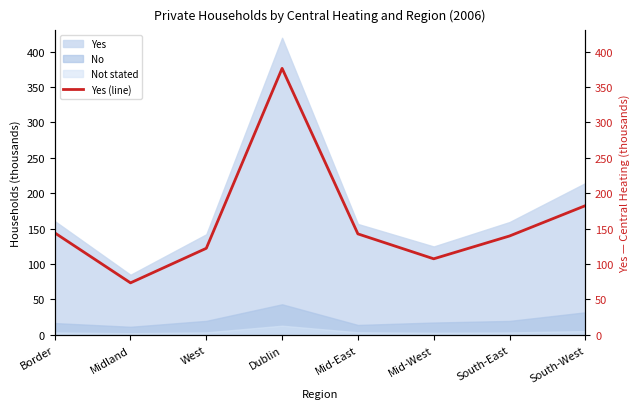

What is the change in value from Dublin to Mid-West?

-268.9